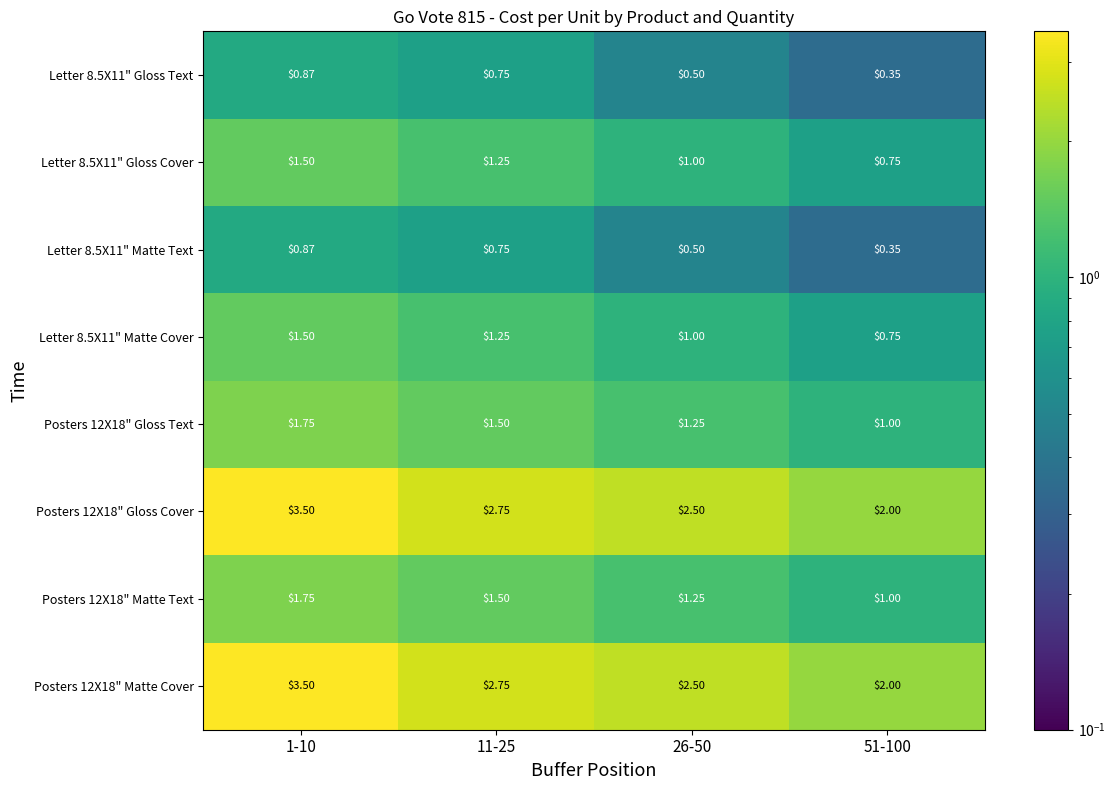

Count the number of categories in the chart.

4